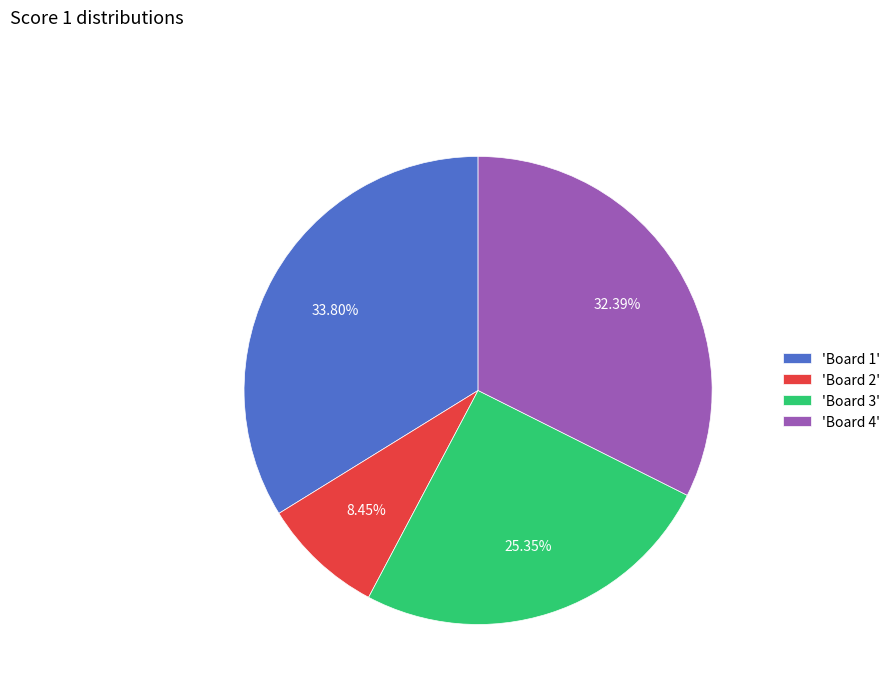

What is the largest slice in the pie chart?

'Board 1'